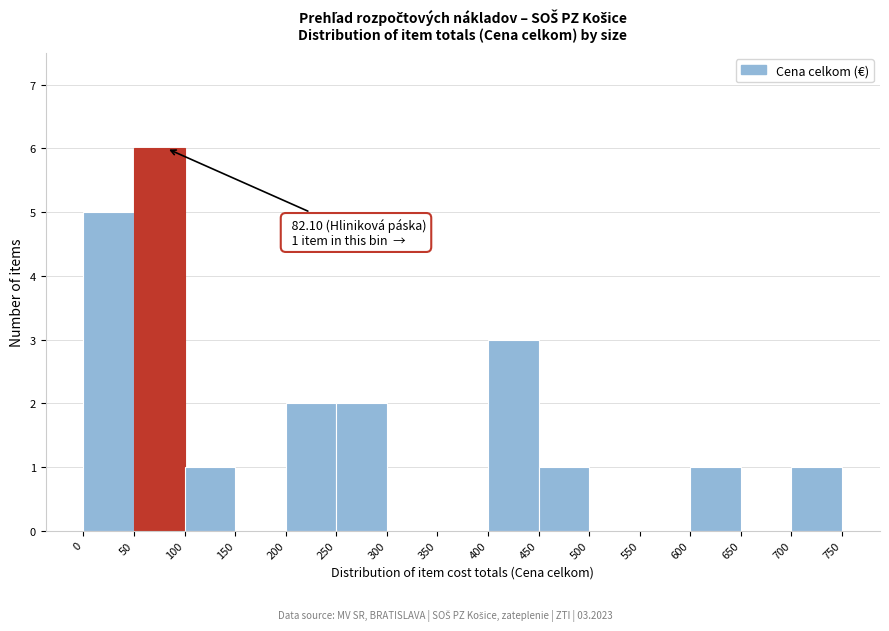

Over which range of the x-axis is the bar tallest?

50 to 100